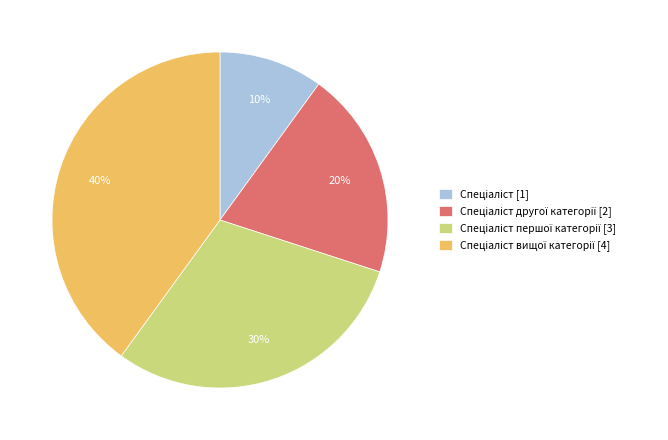

To the nearest percent, what is the average slice percentage?

25%